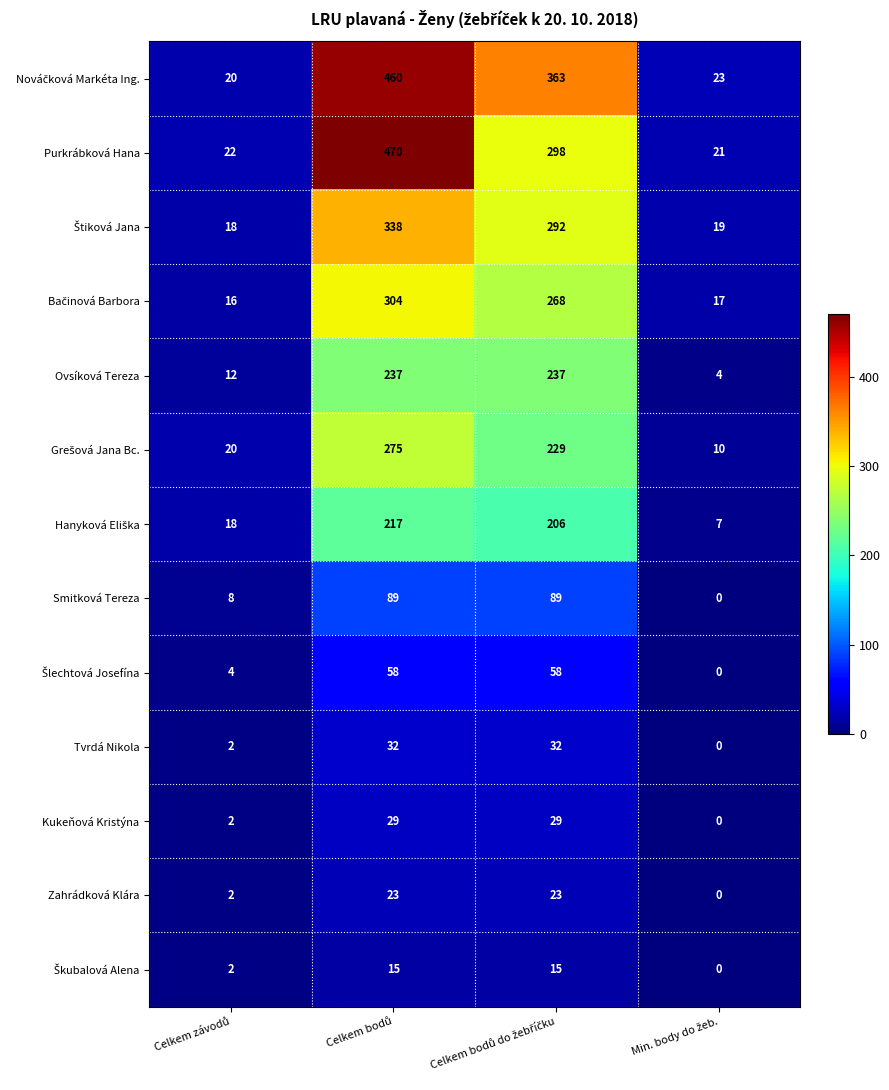

What is the sum of all Tvrdá Nikola values?

66